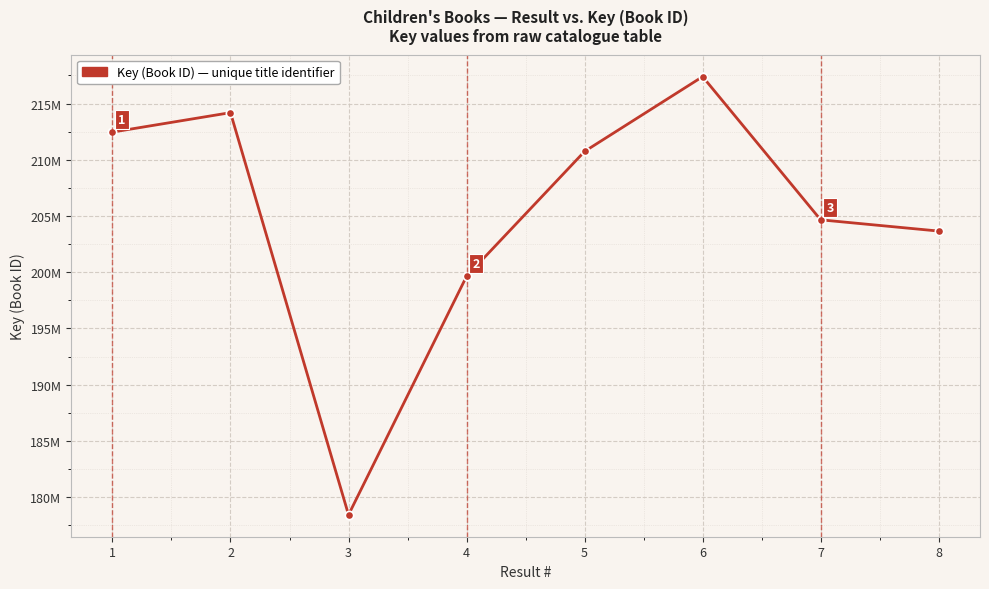

List the labels in order of value, smallest first.

3, 4, 8, 7, 5, 1, 2, 6